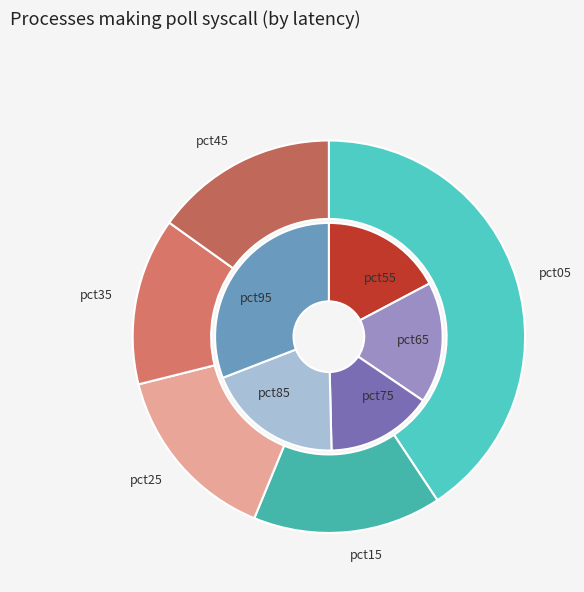

Rank the categories by value from lowest to highest.

pct35, pct25, pct45, pct15, pct75, pct65, pct55, pct85, pct95, pct05